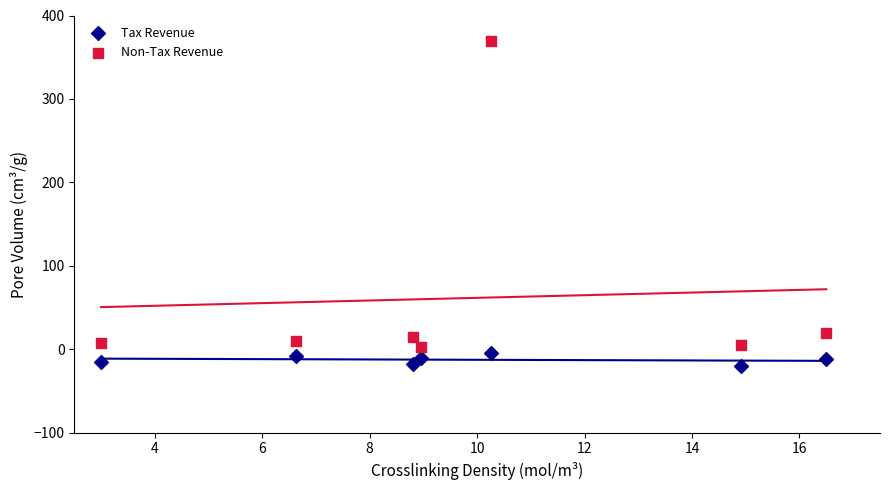

What are all the series names shown in the legend?

Tax Revenue, Non-Tax Revenue